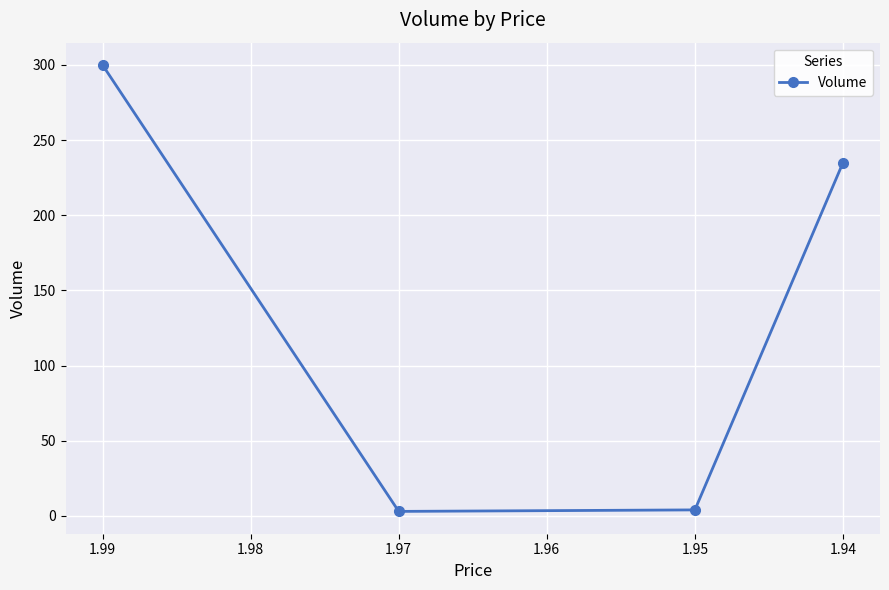

What is the sum of all values?

542